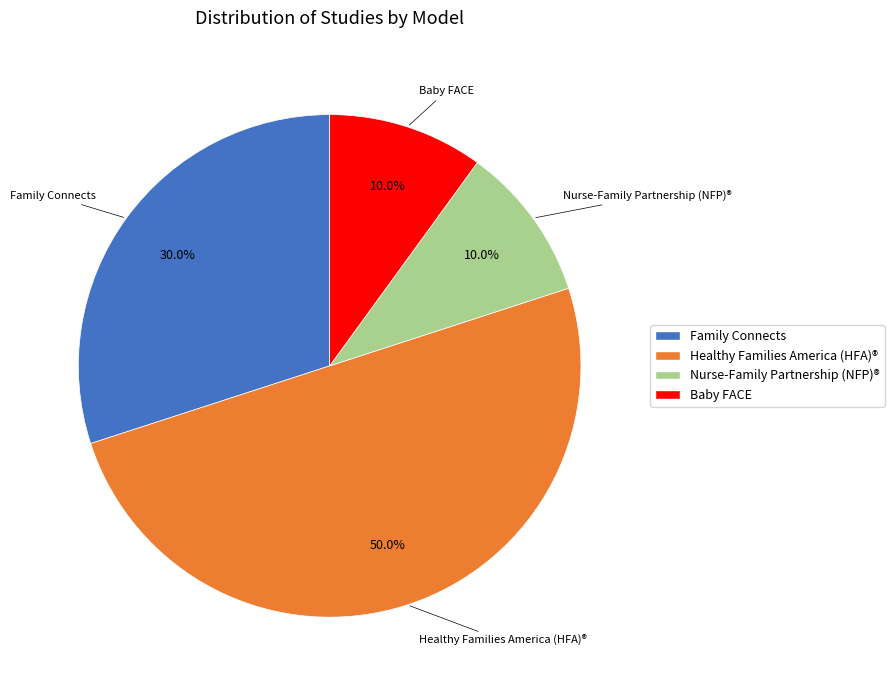

To the nearest percent, what is the difference between the largest and smallest slice percentages?

40%